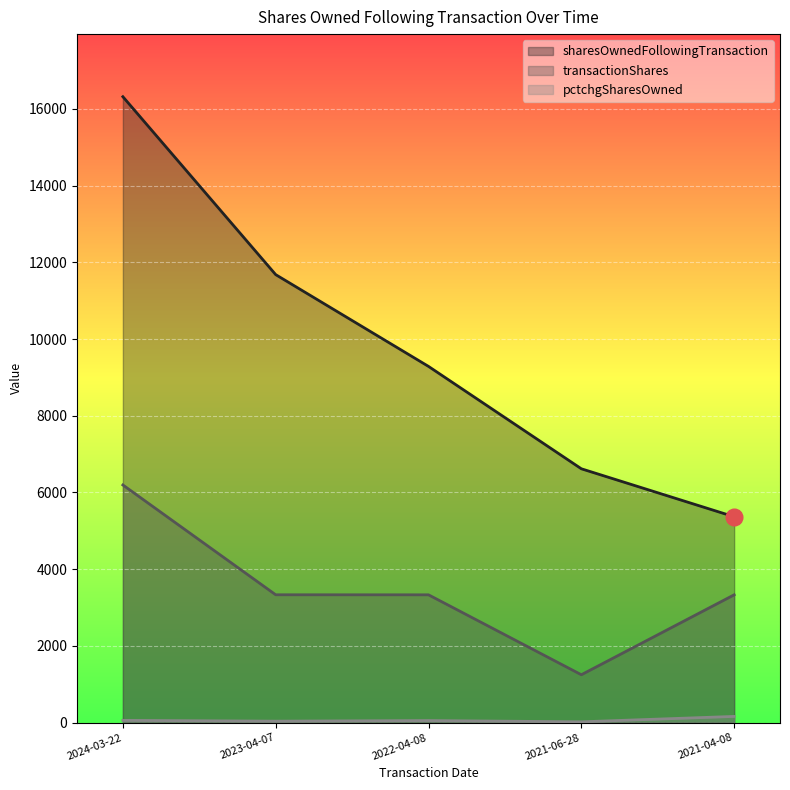

At which label does pctchgSharesOwned reach its minimum?

2021-06-28